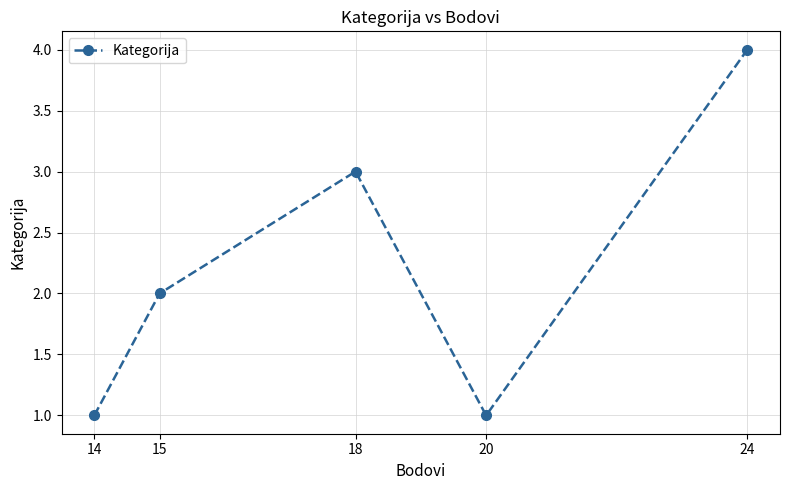

Is it true that the value at 24 is 5?

False